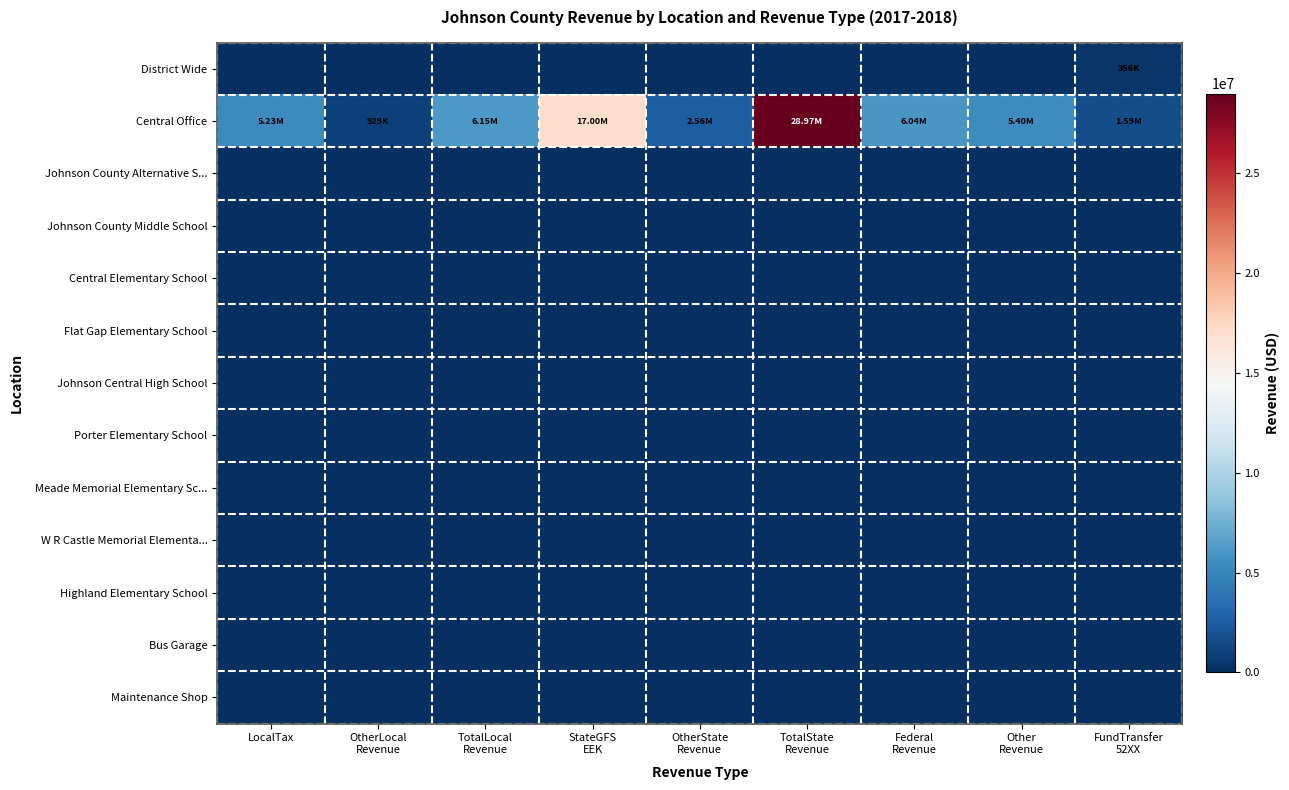

Which series changed the most between TotalState Revenue and Other Revenue?

Central Office